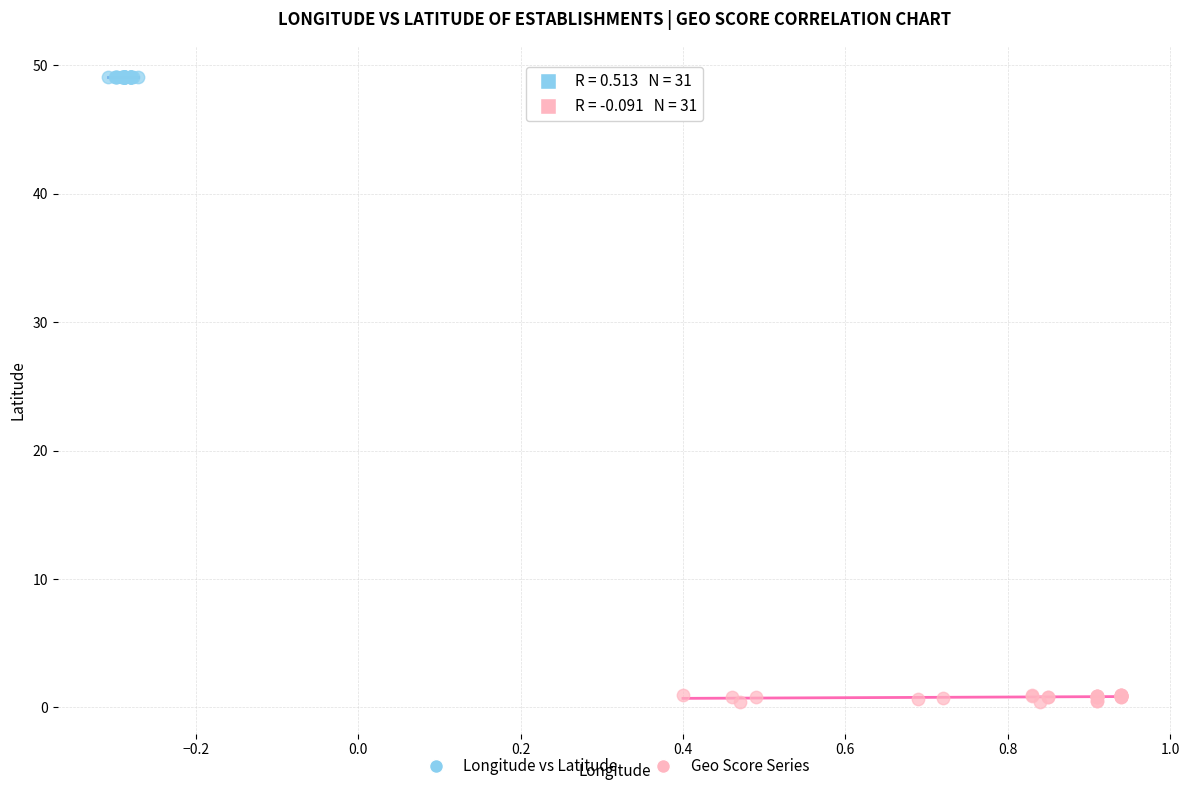

Which series reaches the minimum Y coordinate?

Geo Score Series